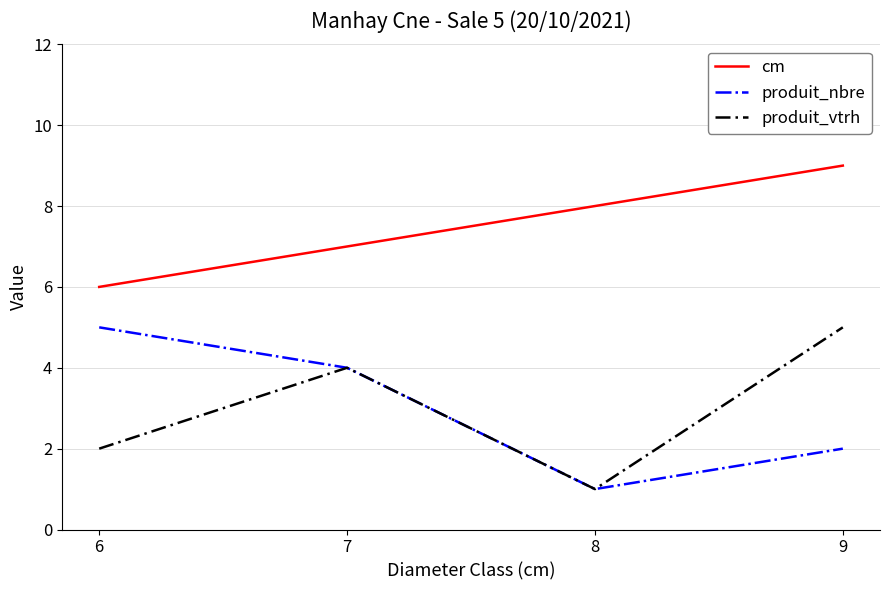

List the labels in order of cm value, smallest first.

6, 7, 8, 9